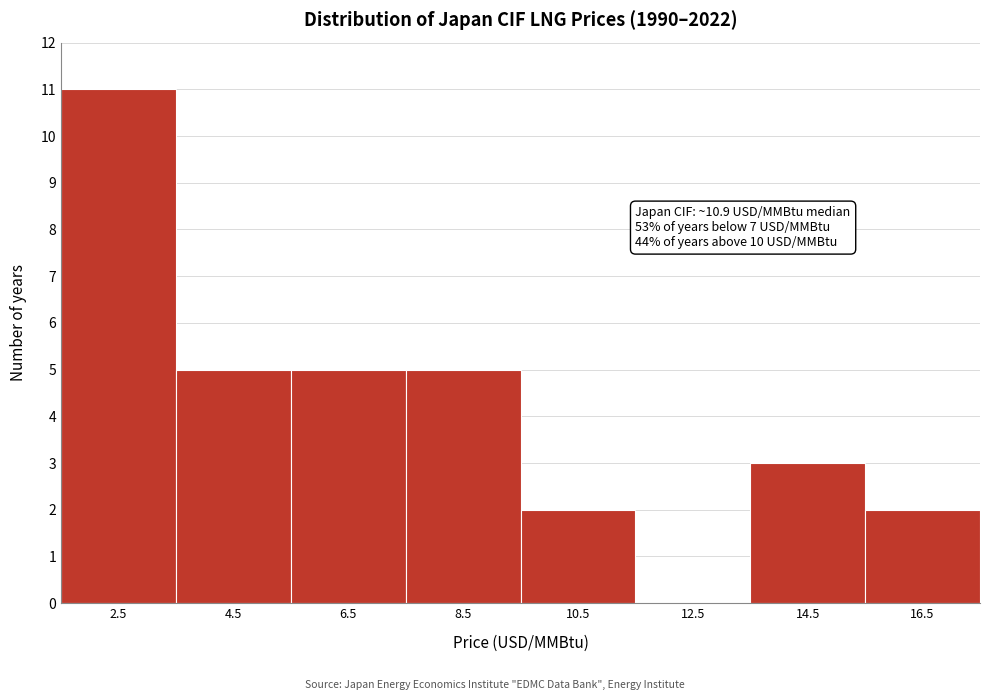

Reading left to right, transcribe all the data shown in this chart.

2.5=11	4.5=5	6.5=5	8.5=5	10.5=2	12.5=0	14.5=3	16.5=2